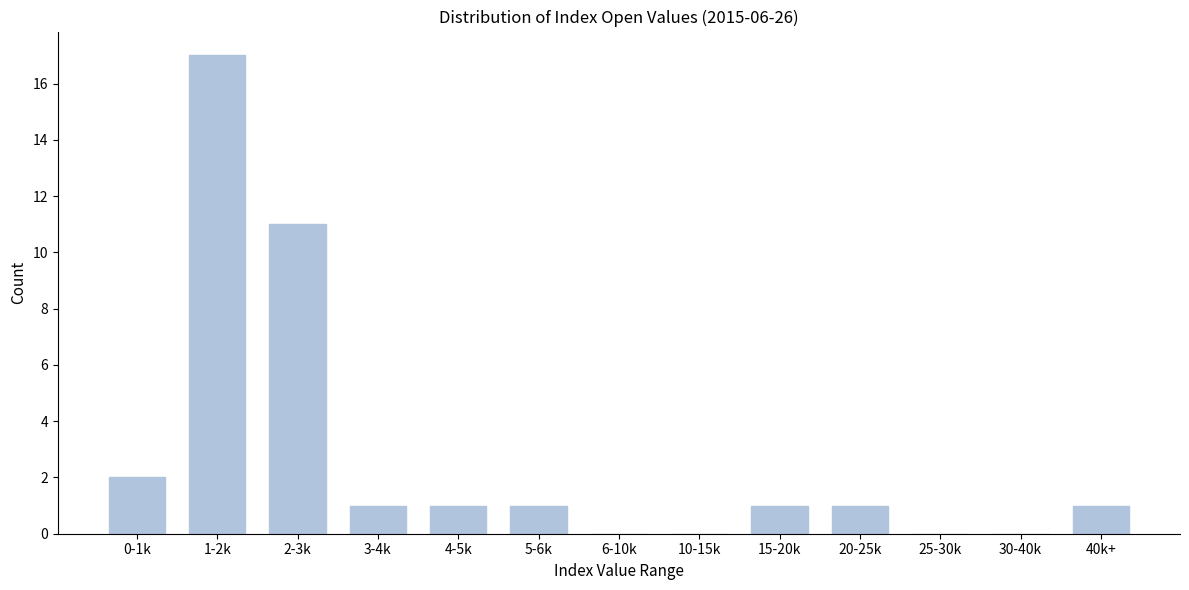

Reading left to right, what are all the values shown in this chart?

0-1k=2	1-2k=17	2-3k=11	3-4k=1	4-5k=1	5-6k=1	6-10k=0	10-15k=0	15-20k=1	20-25k=1	25-30k=0	30-40k=0	40k+=1